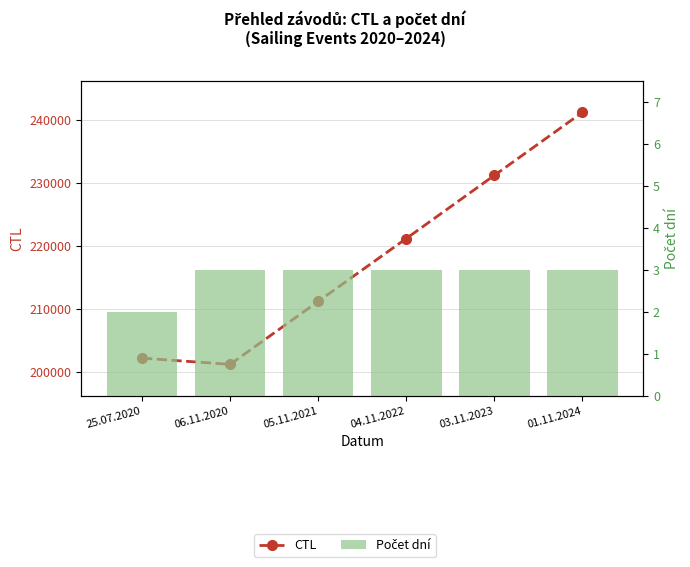

At which label is CTL closest to 221143?

04.11.2022